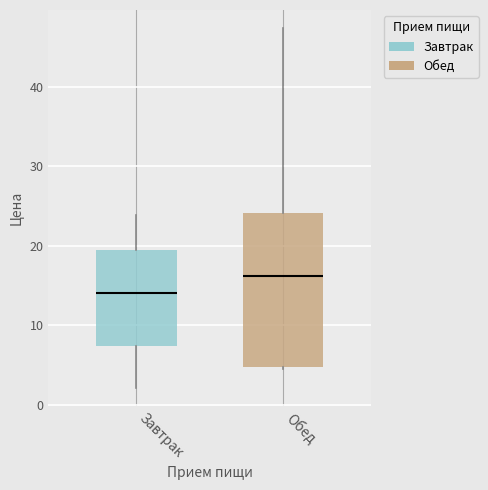

Which box is the tallest, from its lower edge to its upper edge?

Обед